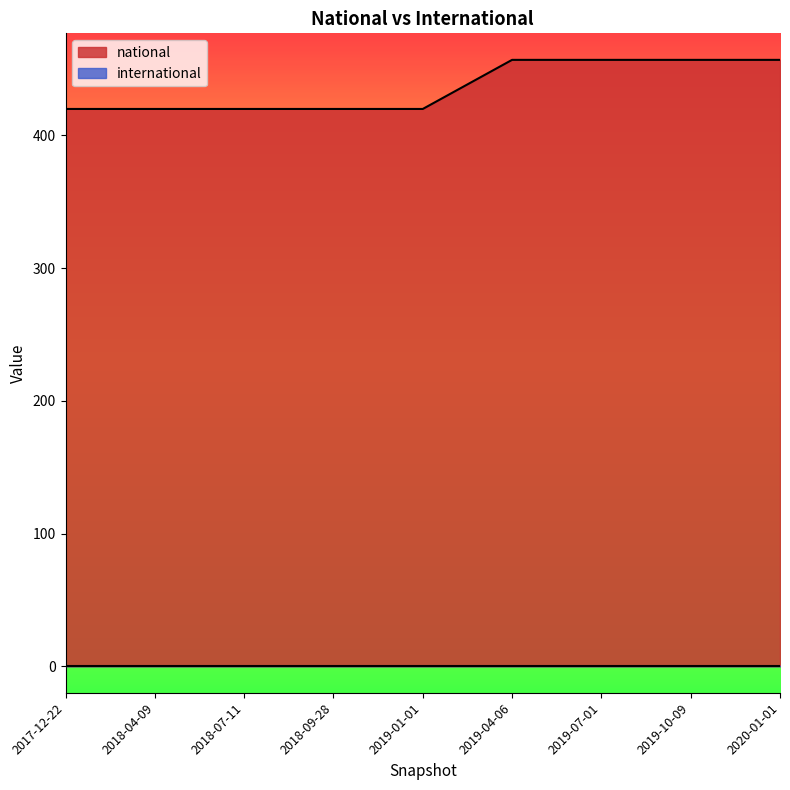

What is the difference between the maximum and minimum values in the national series?

37